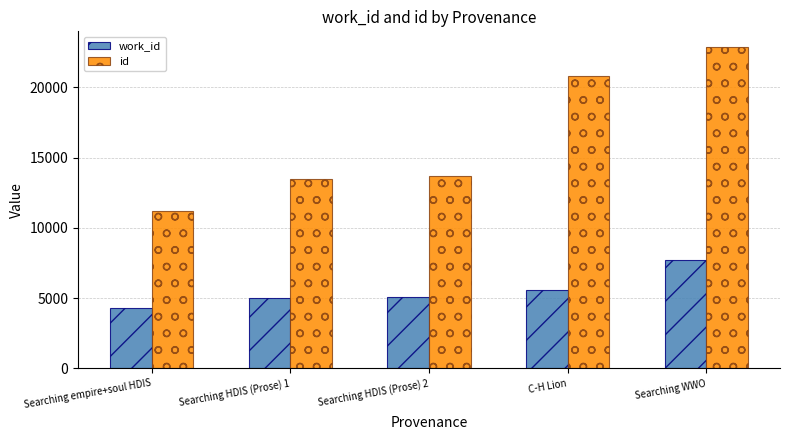

At which label does id reach its peak?

Searching WWO